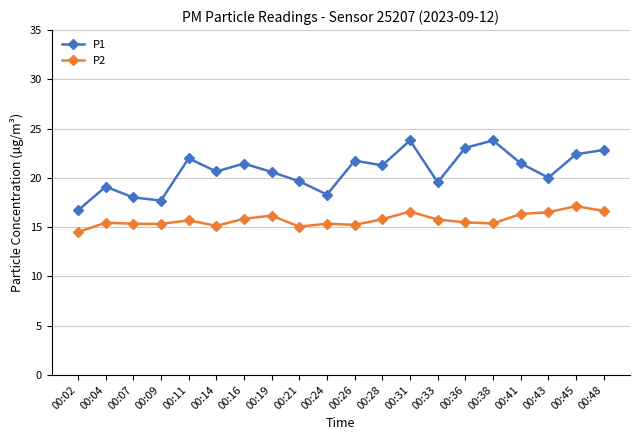

What is the maximum value for P2?

17.1